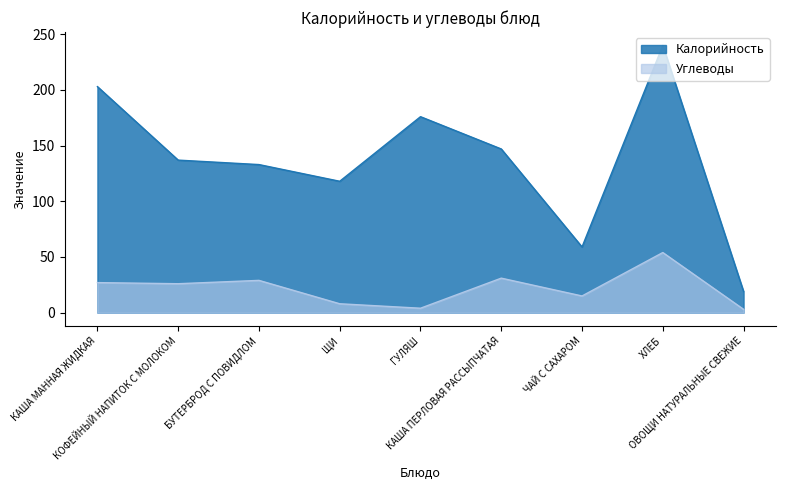

True or false: Калорийность and Углеводы intersect in this chart.

False